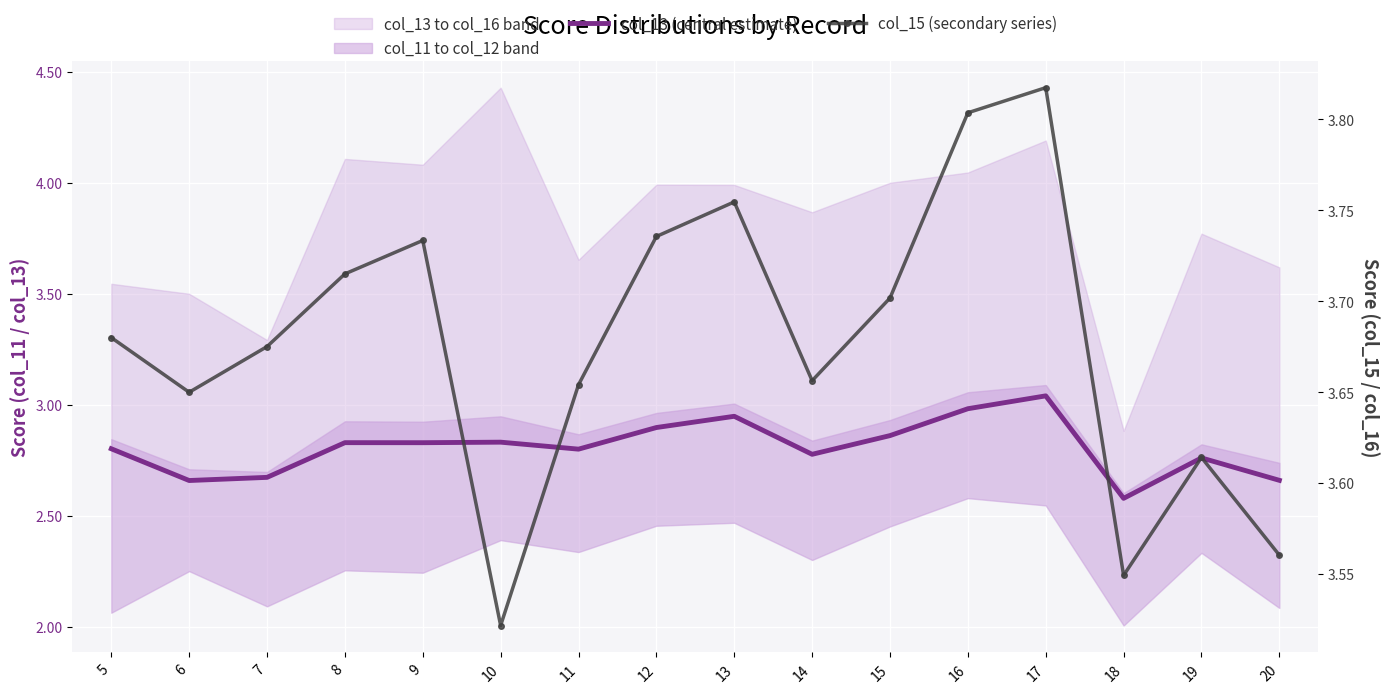

The value of col_15 (secondary series) at 8 is 5.0. True or false?

False